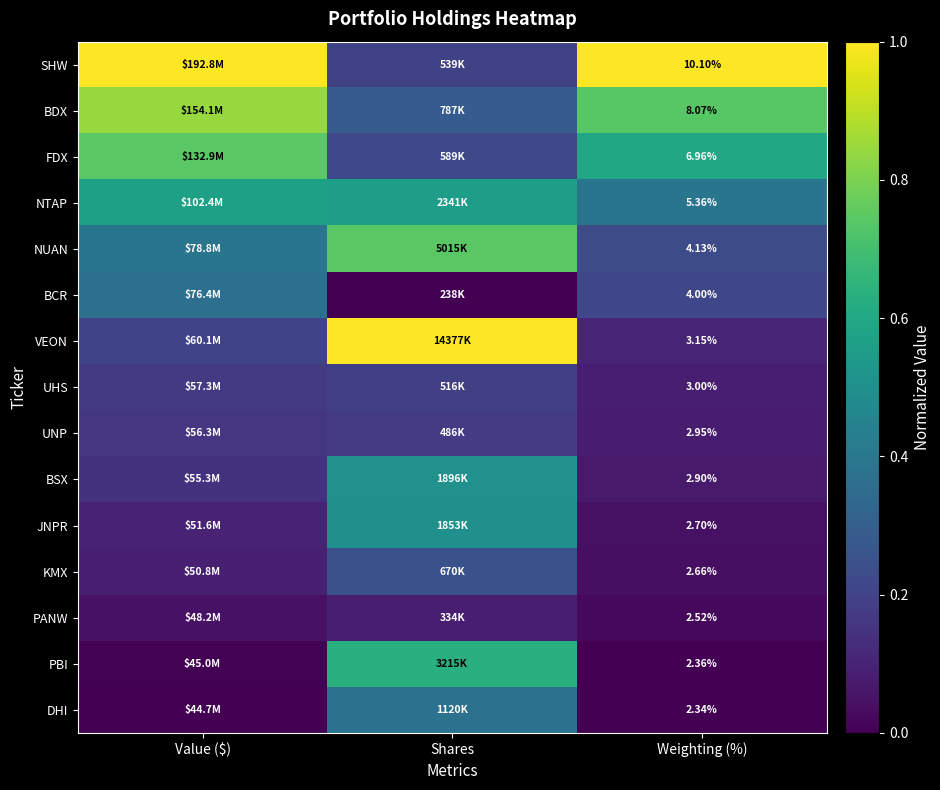

Which series has the widest spread of values?

VEON